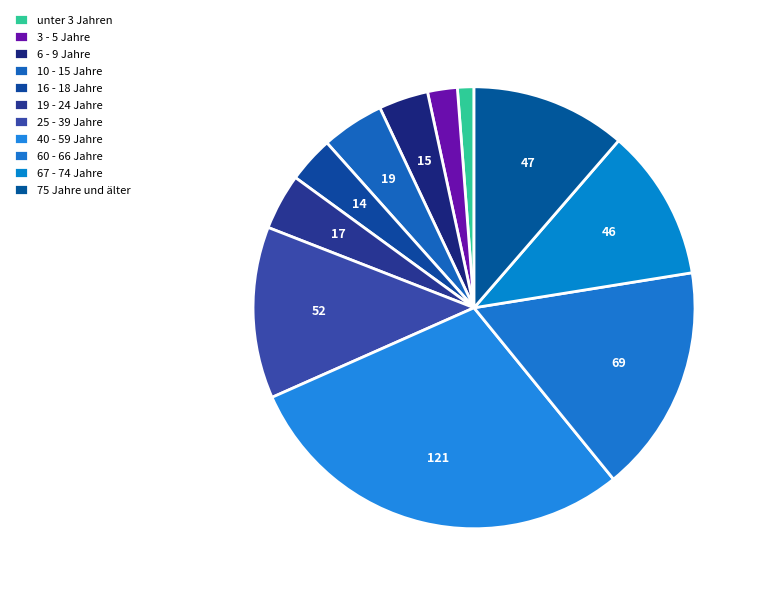

How many segments does this pie chart have?

11